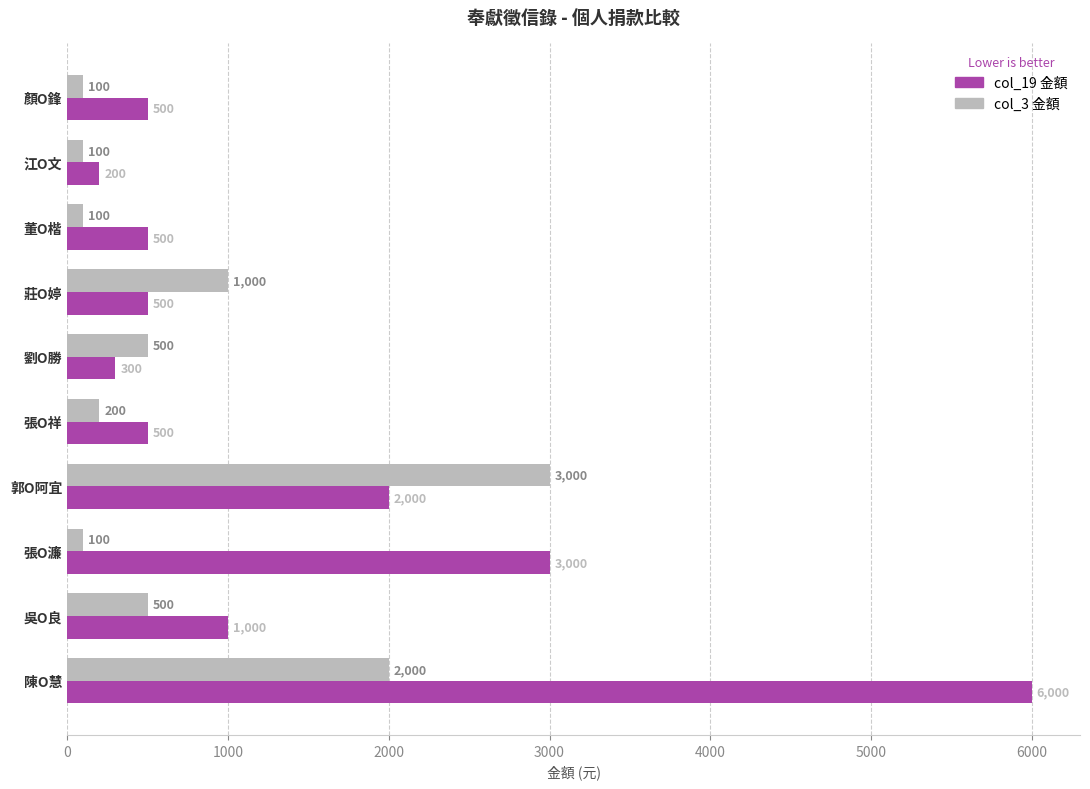

True or false: col_19 金額 has a value of 500 at 張O祥.

True